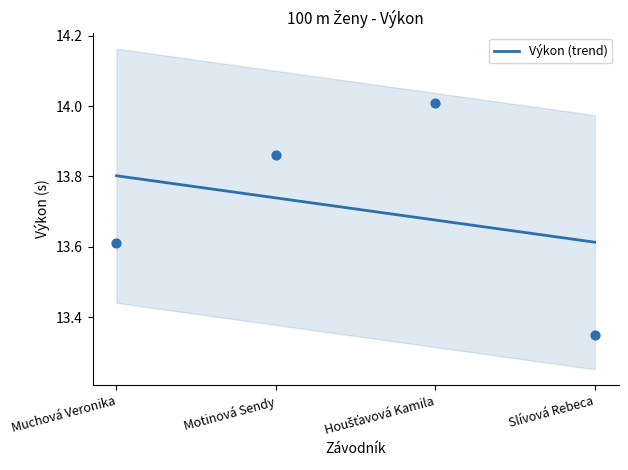

What is the change in value from Motinová Sendy to Slívová Rebeca?

-0.1